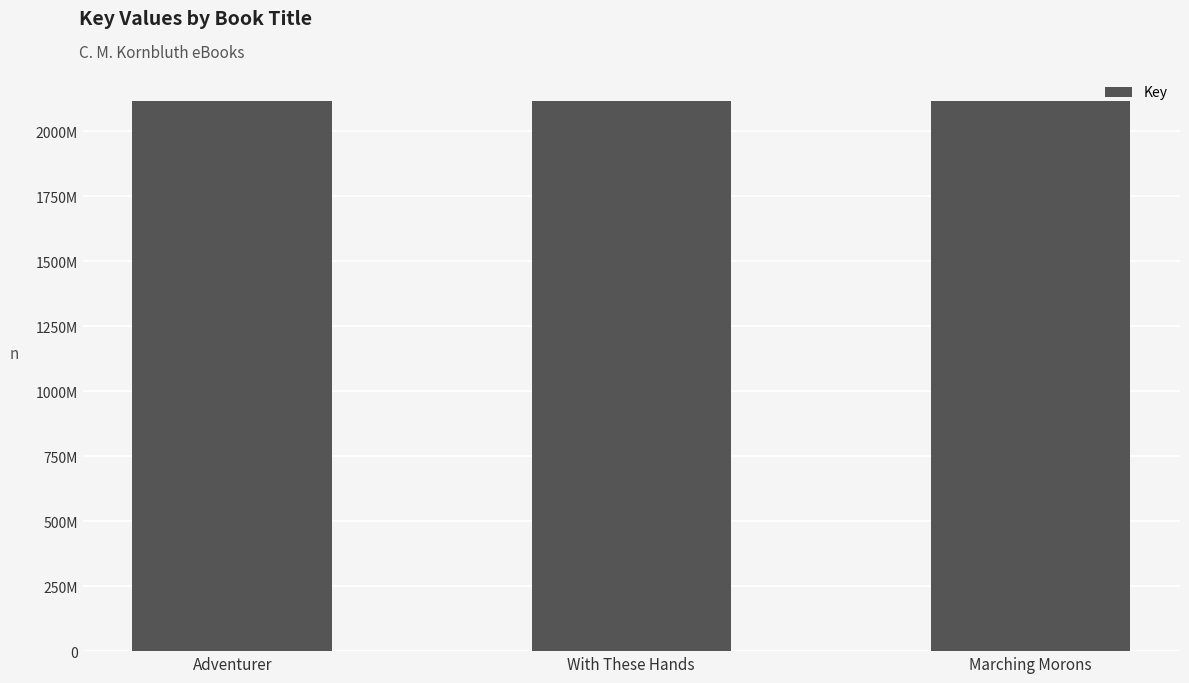

Reading left to right, what are all the values shown in this chart?

2117844098	2117873895	2117845977